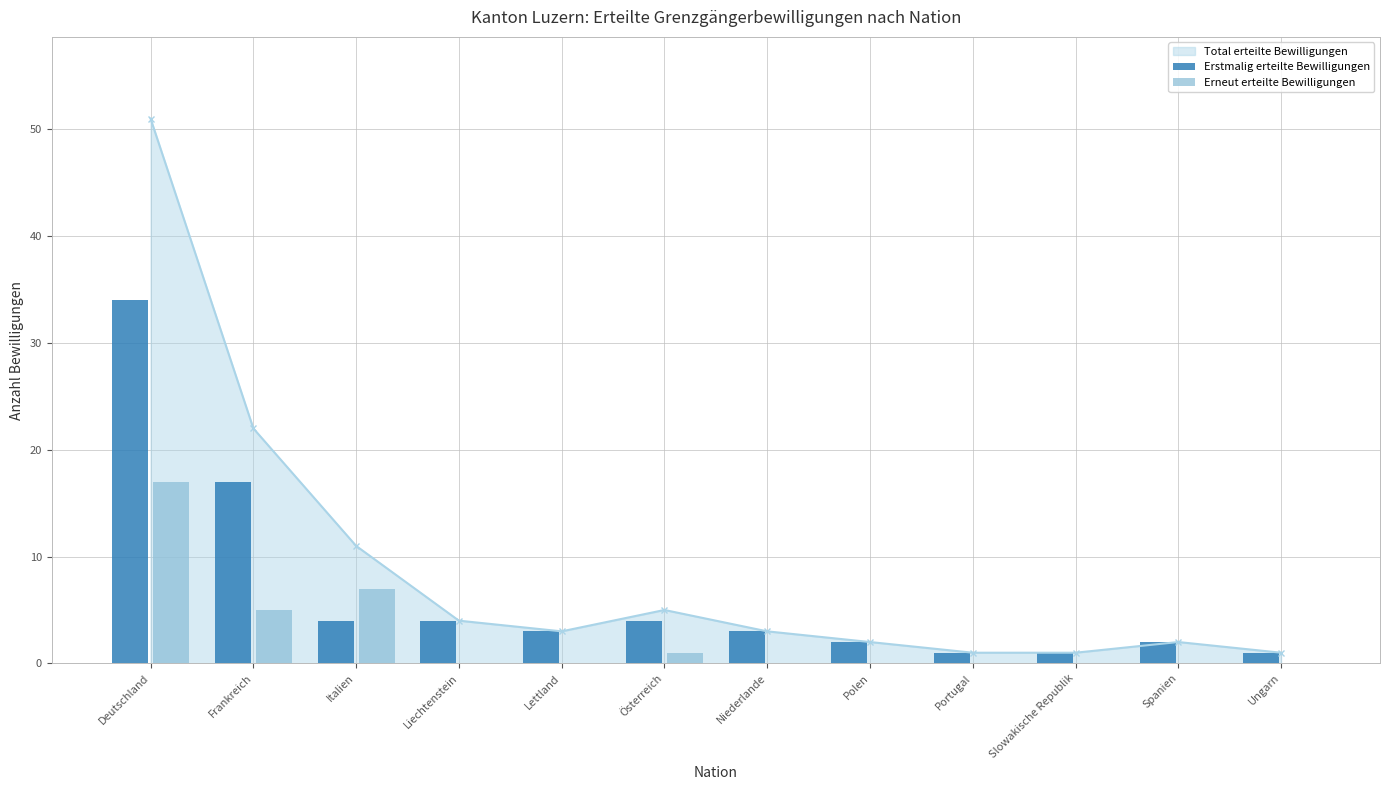

How many values in the Erstmalig erteilte Bewilligungen series exceed 3?

5